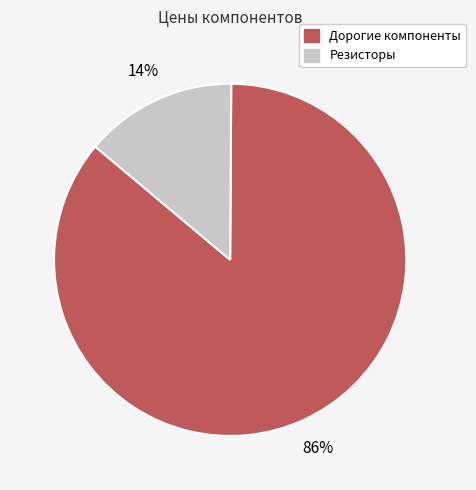

What is the smallest slice in the pie chart?

Резисторы